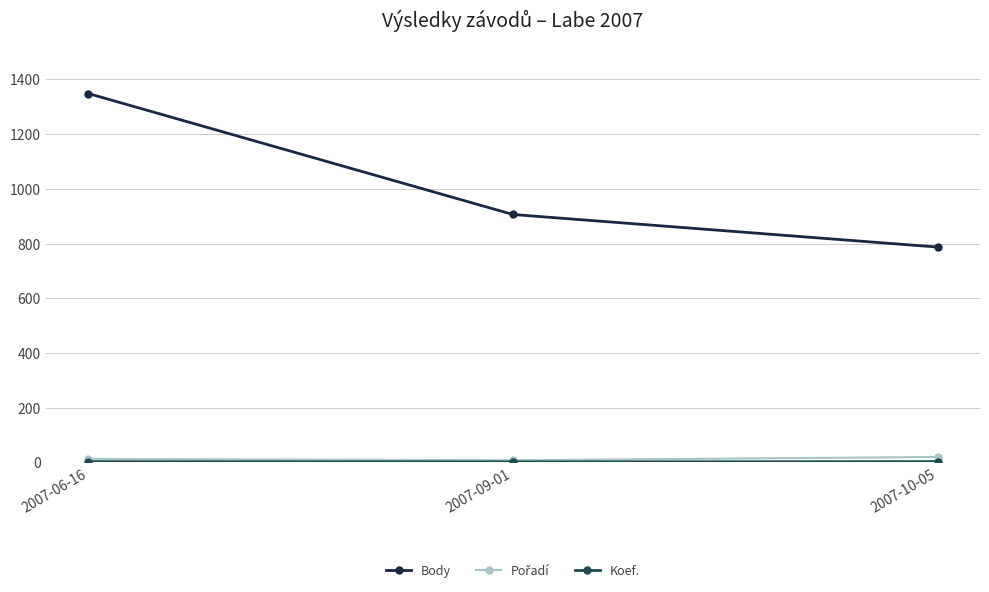

Is this an area chart (filled region under the line)?

No